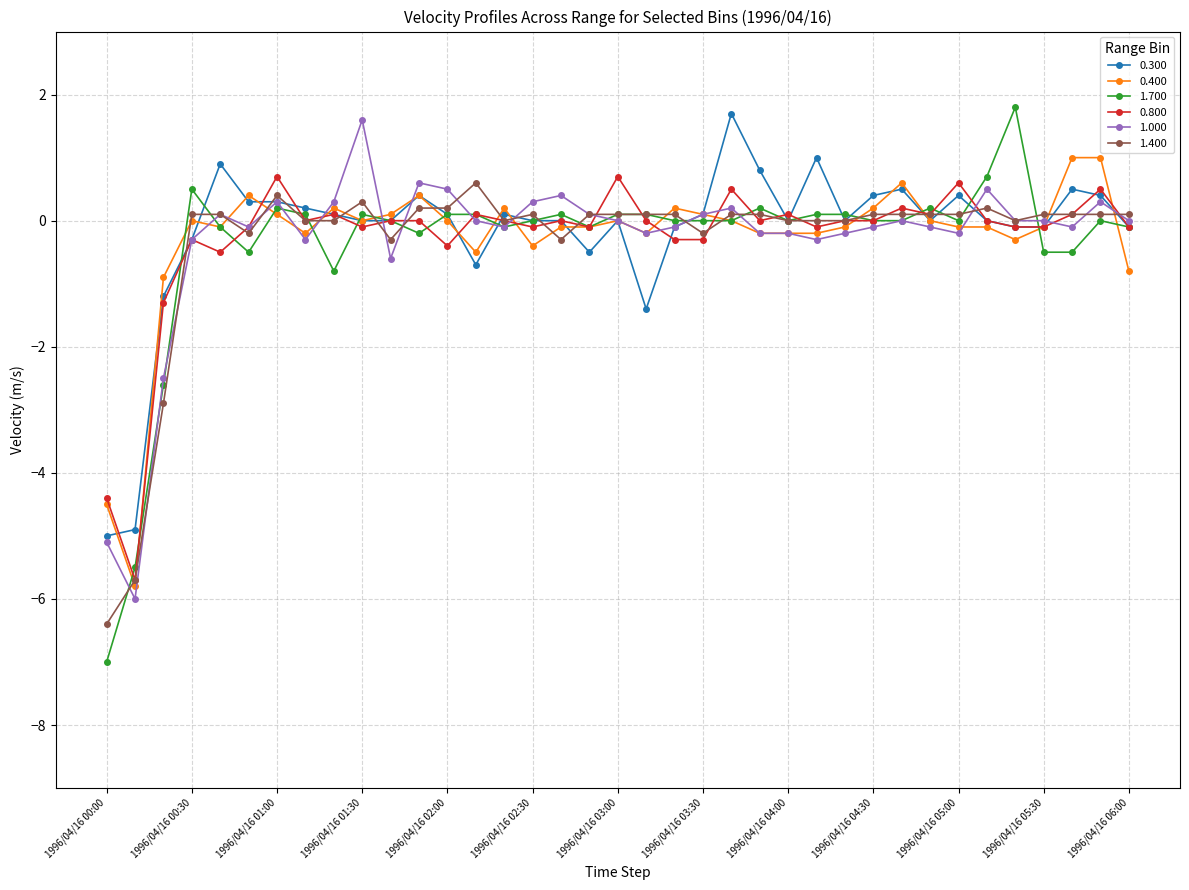

How many series are shown in this chart?

6